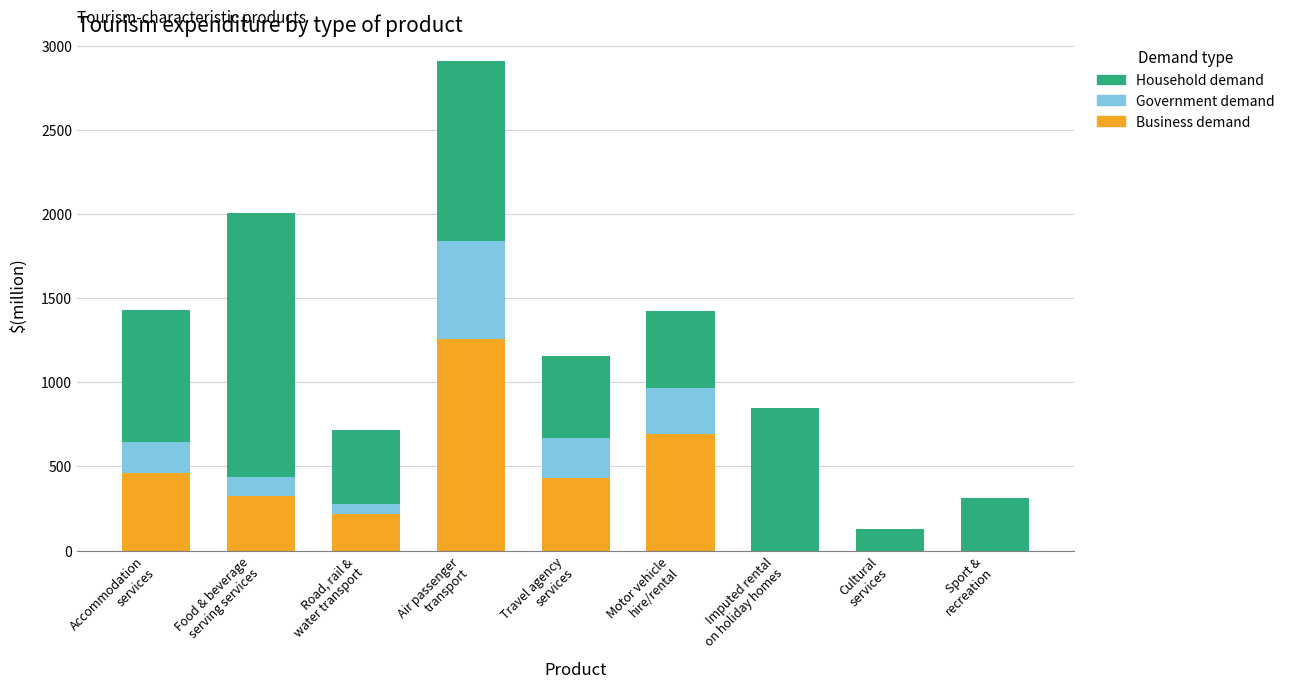

What is the maximum value for Business demand?

1260